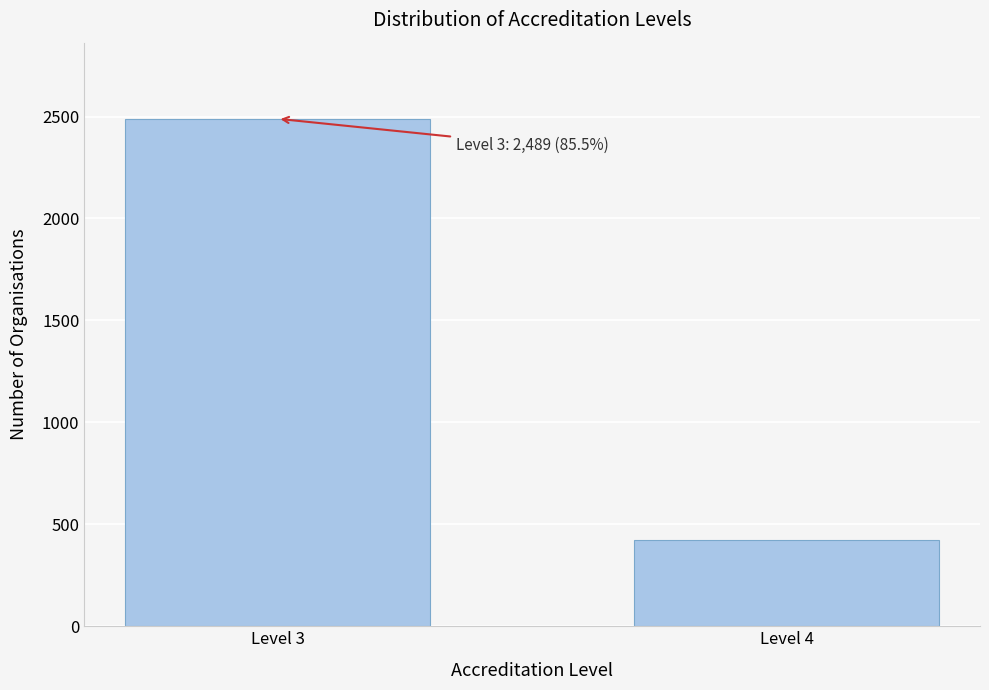

Reading right to left, what are all the values shown in this chart?

423	2489